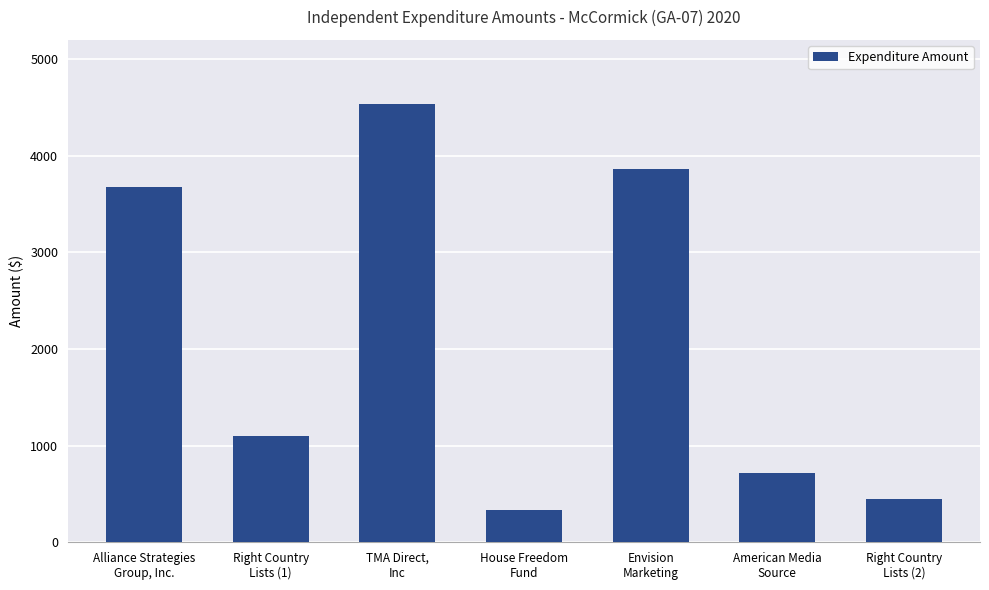

Between House Freedom
Fund and American Media
Source, which is larger?

American Media
Source